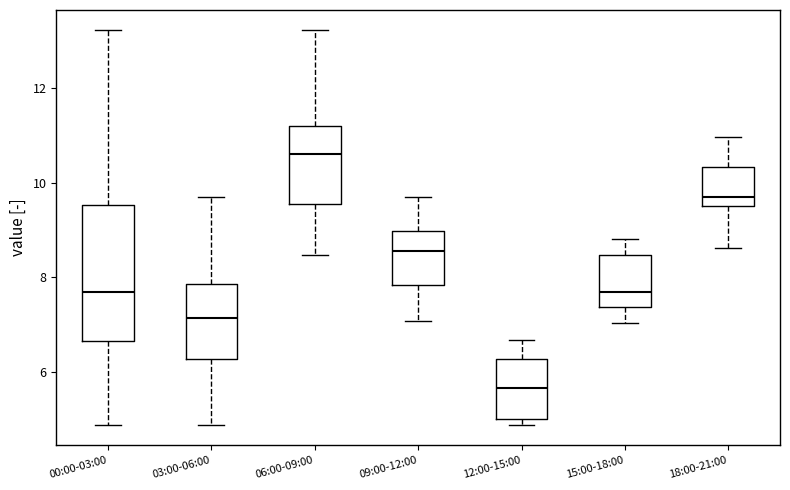

Reading left to right, read every box against the y-axis: the position of its median line, the range the box covers, and the ends of its whiskers. The values are not printed on the chart, so give them approximately, as read against the axis.

00:00-03:00: median 7.8, box 6.6 to 9.6, whiskers 4.8 to 13.2
03:00-06:00: median 7.2, box 6.2 to 7.8, whiskers 4.8 to 9.8
06:00-09:00: median 10.6, box 9.6 to 11.2, whiskers 8.4 to 13.2
09:00-12:00: median 8.6, box 7.8 to 9.0, whiskers 7.0 to 9.8
12:00-15:00: median 5.6, box 5.0 to 6.2, whiskers 4.8 to 6.6
15:00-18:00: median 7.8, box 7.4 to 8.4, whiskers 7.0 to 8.8
18:00-21:00: median 9.8, box 9.6 to 10.4, whiskers 8.6 to 11.0